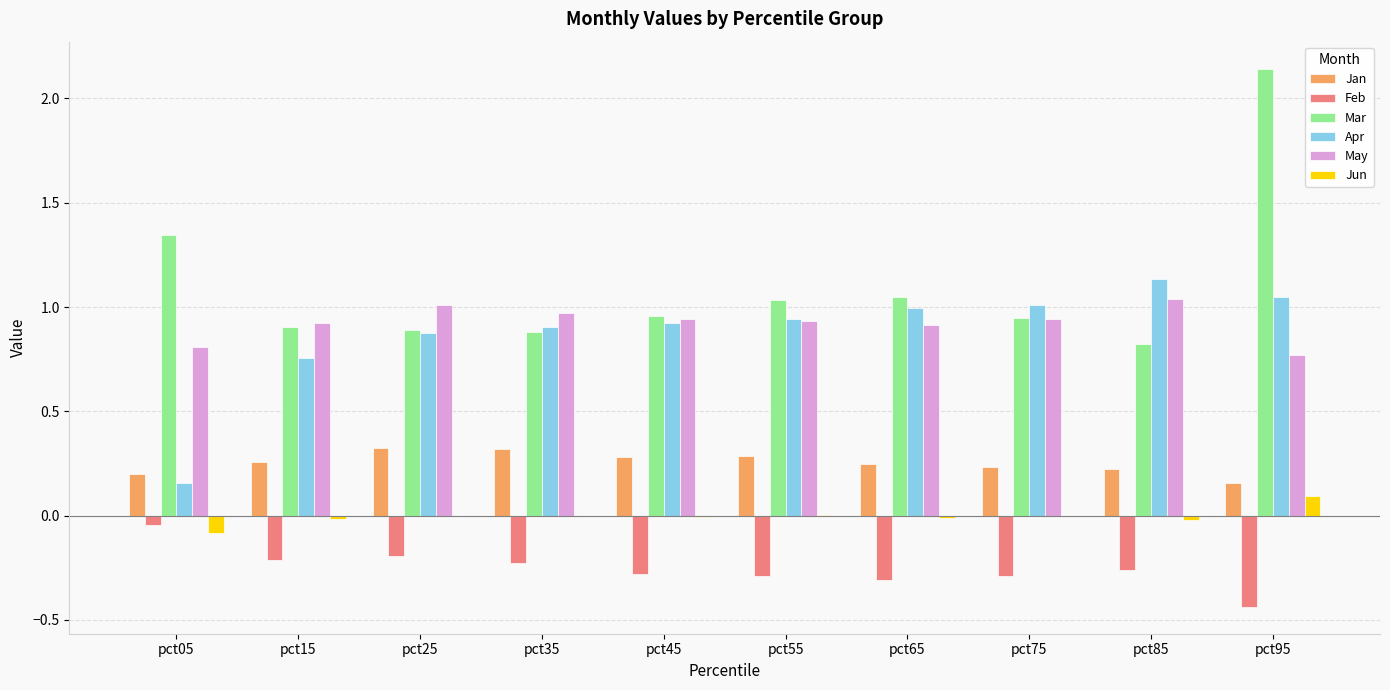

Between pct75 and pct95, which series saw the biggest shift?

Mar